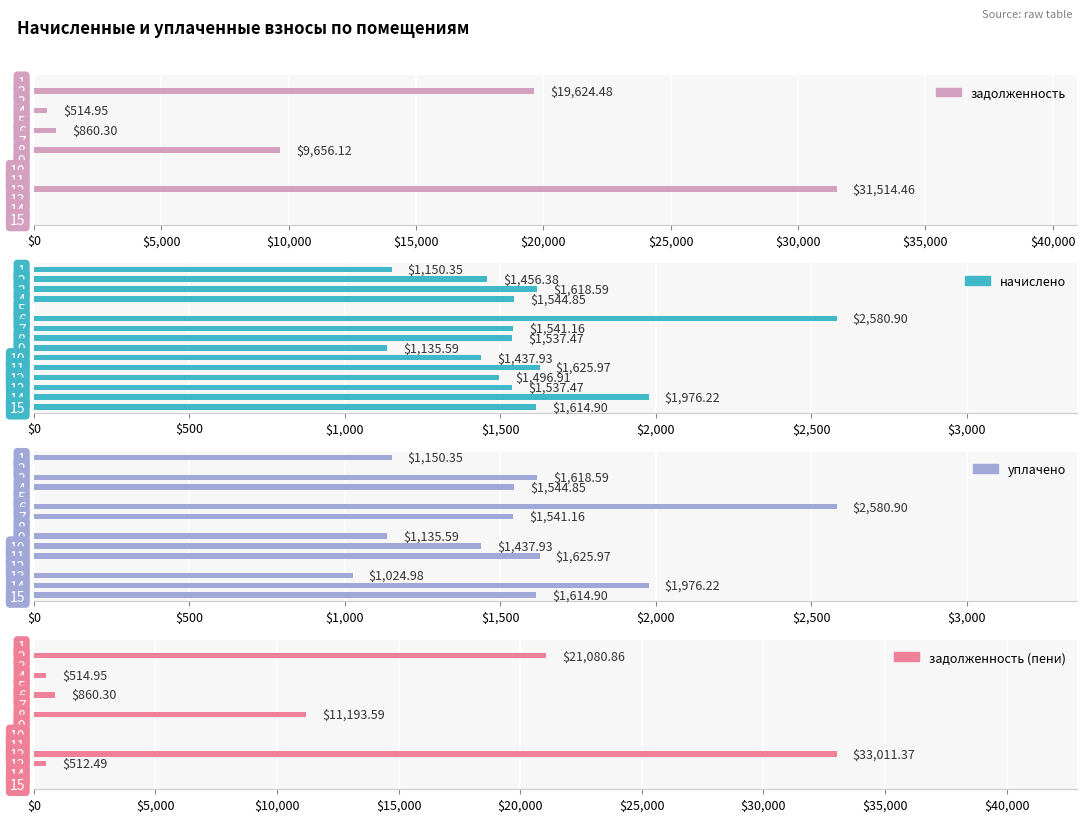

What is the difference between the highest and lowest values at 1?

1150.3